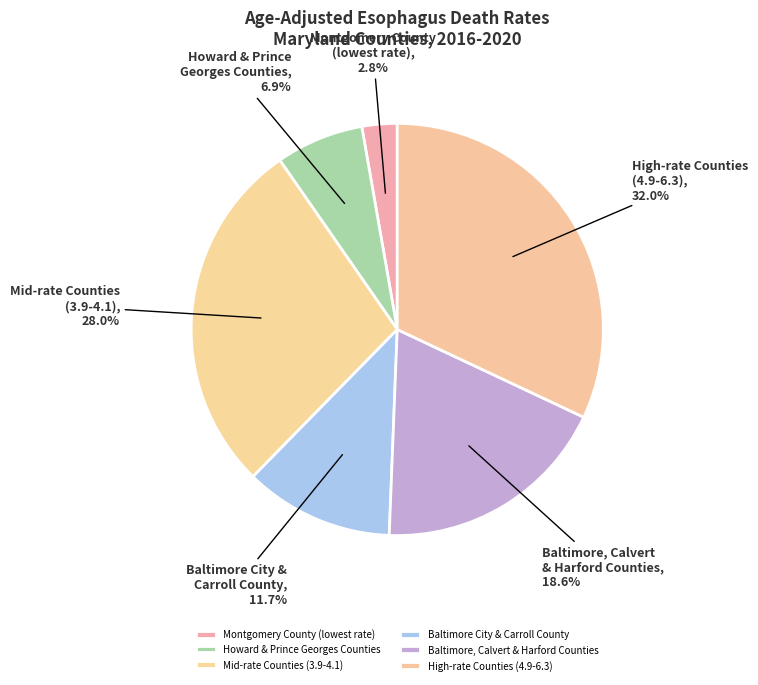

Combined, what portion of the pie is Montgomery County (lowest rate) and Baltimore City & Carroll County?

14.5%